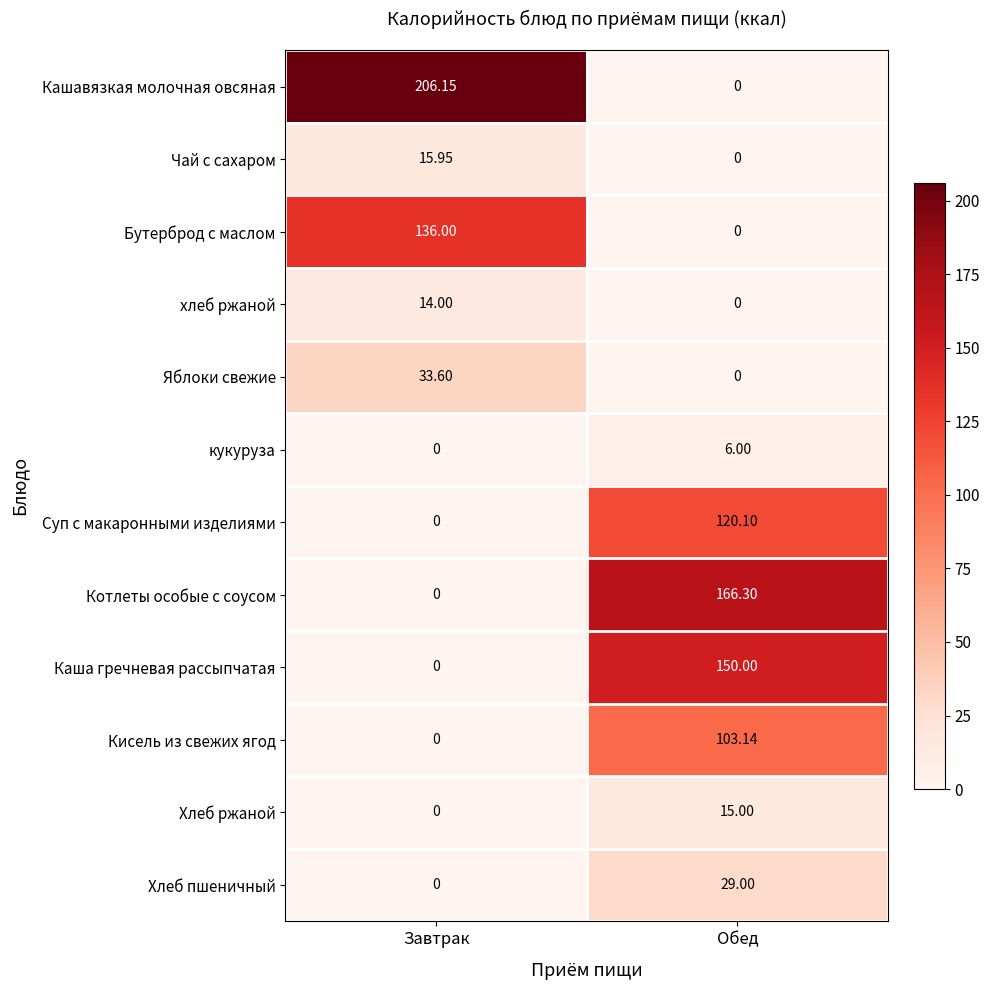

Between Завтрак and Обед, which series saw the biggest shift?

Кашавязкая молочная овсяная